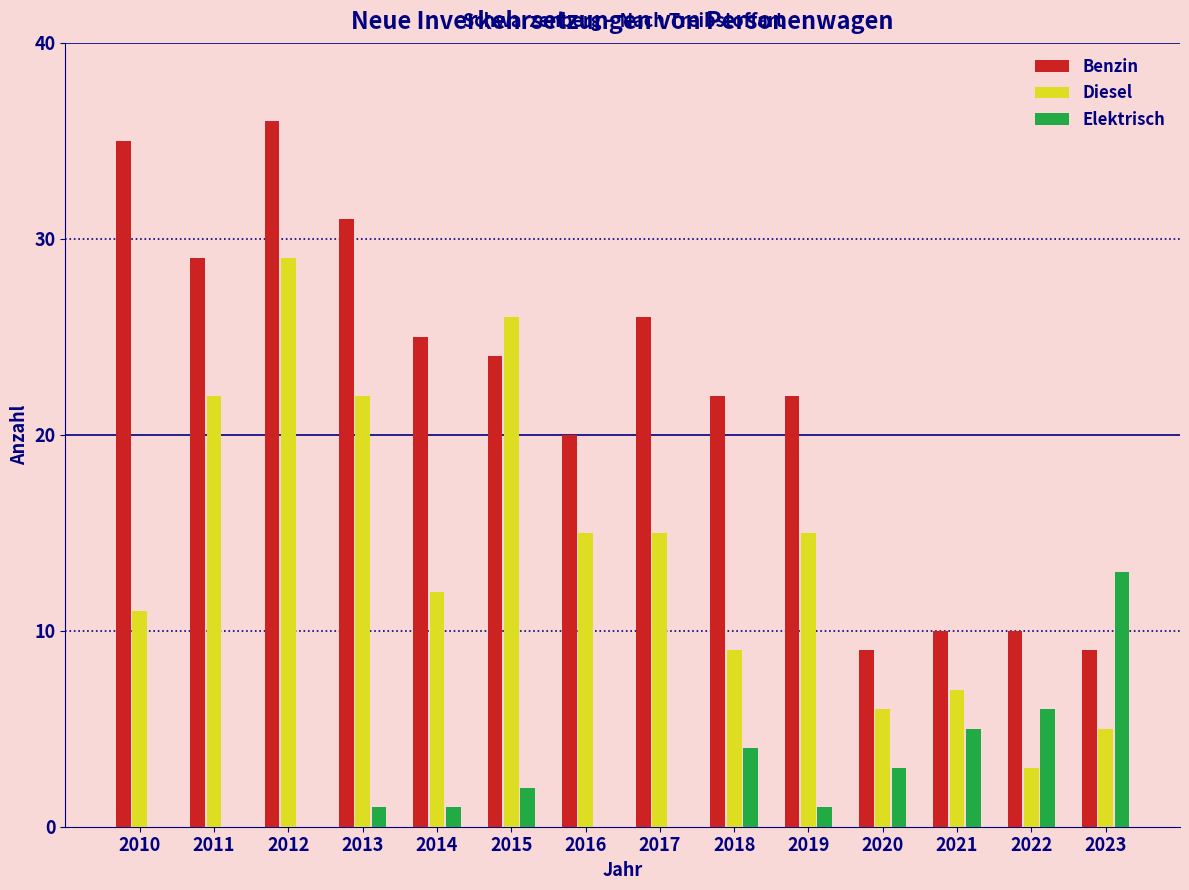

What is the greatest value displayed?

36